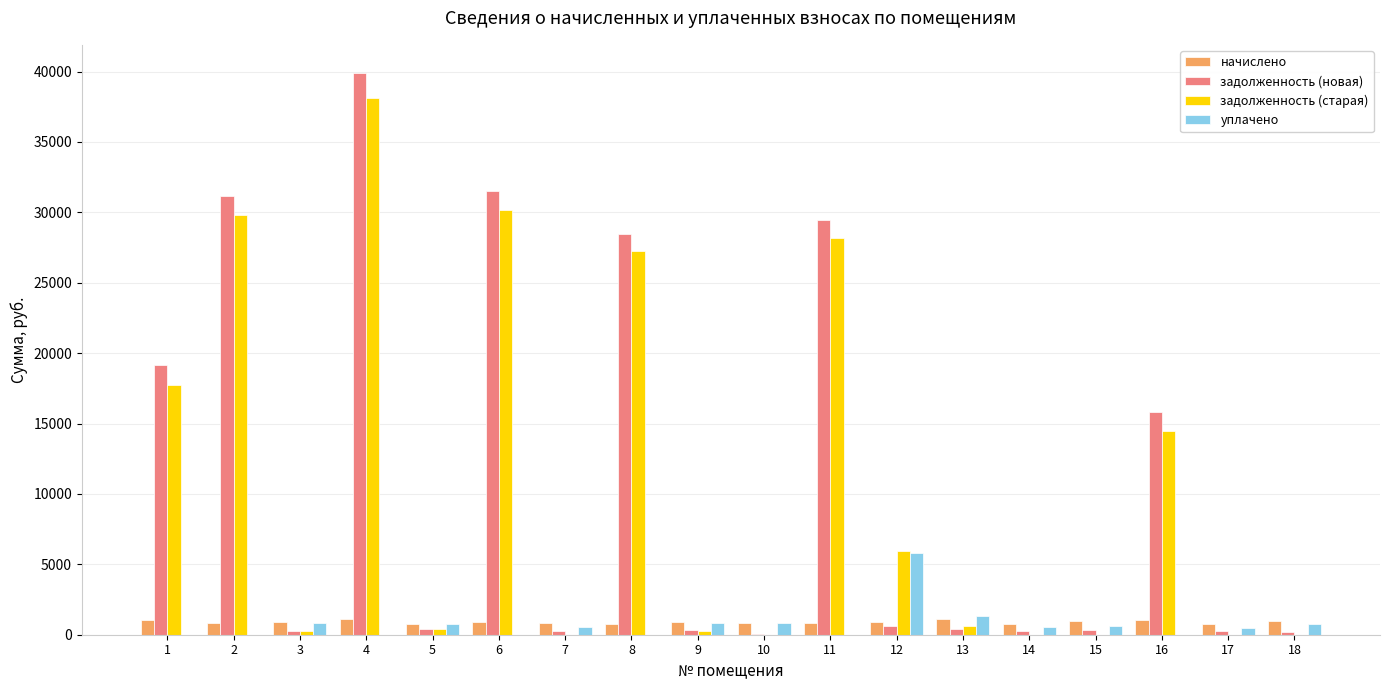

Which series changed the most between 6 and 17?

задолженность (новая)